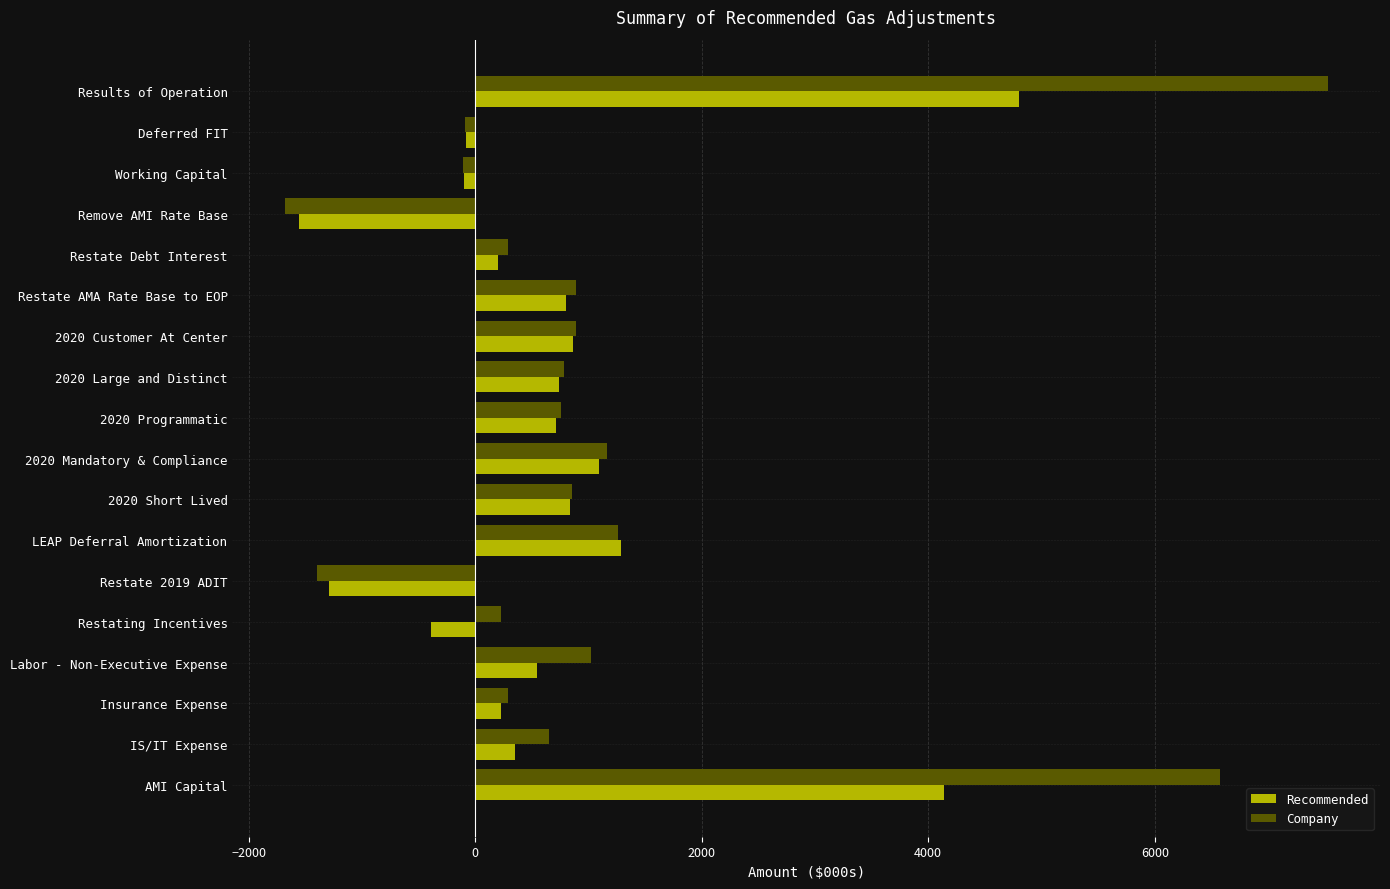

How many values in the Recommended series are below 711?

9